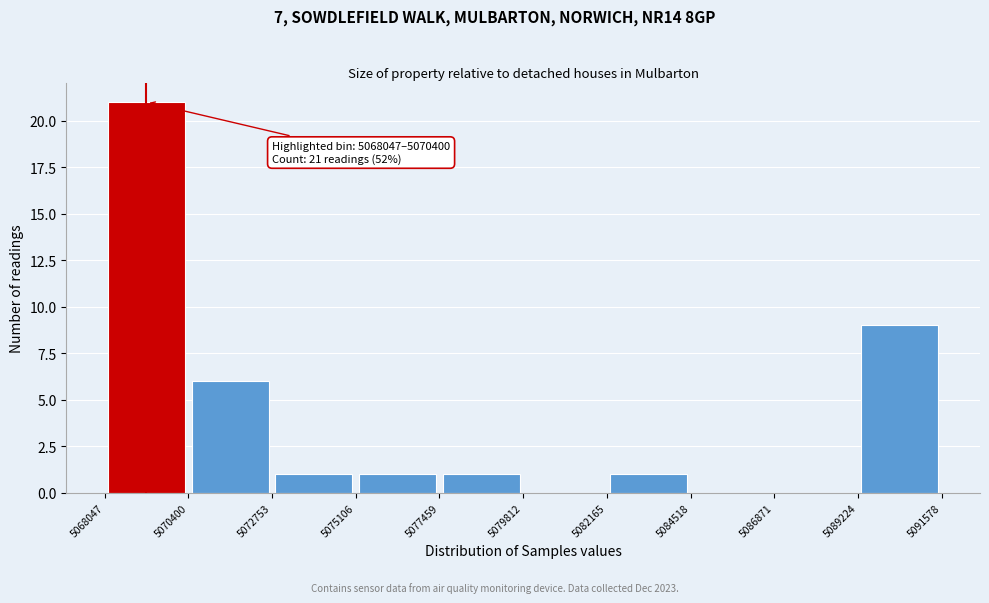

Over which range of the x-axis is the bar tallest?

5068047 to 5070400